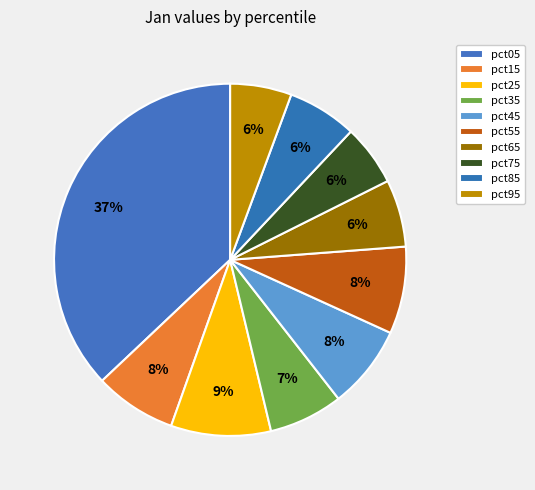

Count the number of slices in the pie.

10